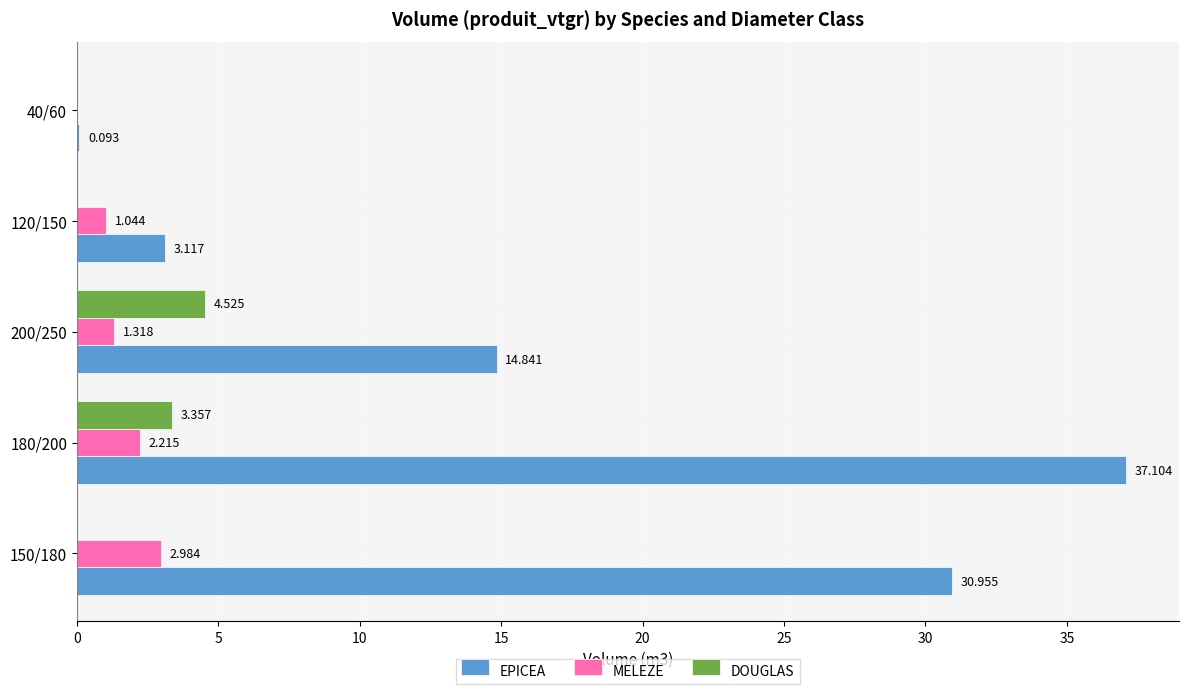

What is the average value of the MELEZE series?

1.5